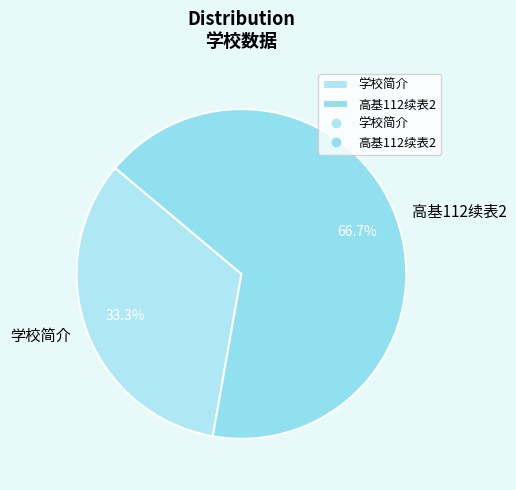

What percentage is the 高基112续表2 slice, to the nearest percent?

67%